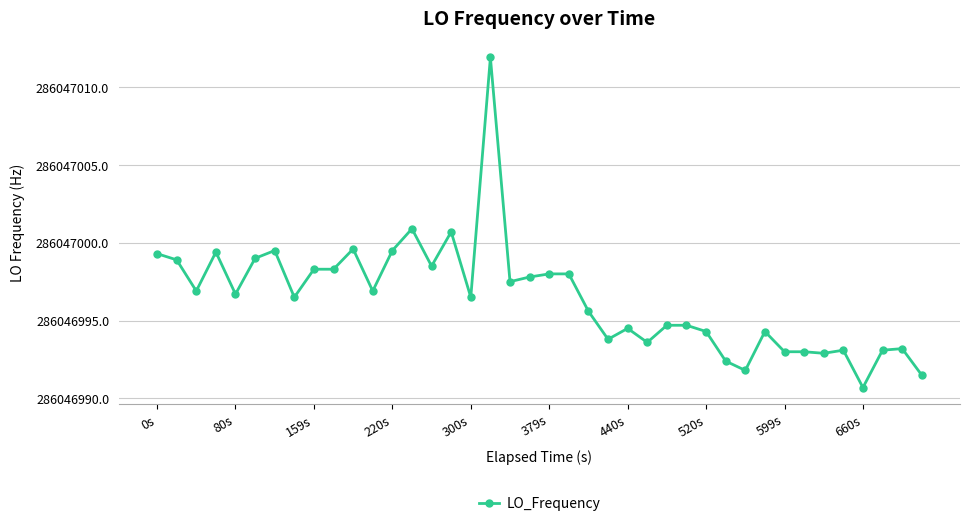

Does the chart have visible grid lines?

Yes